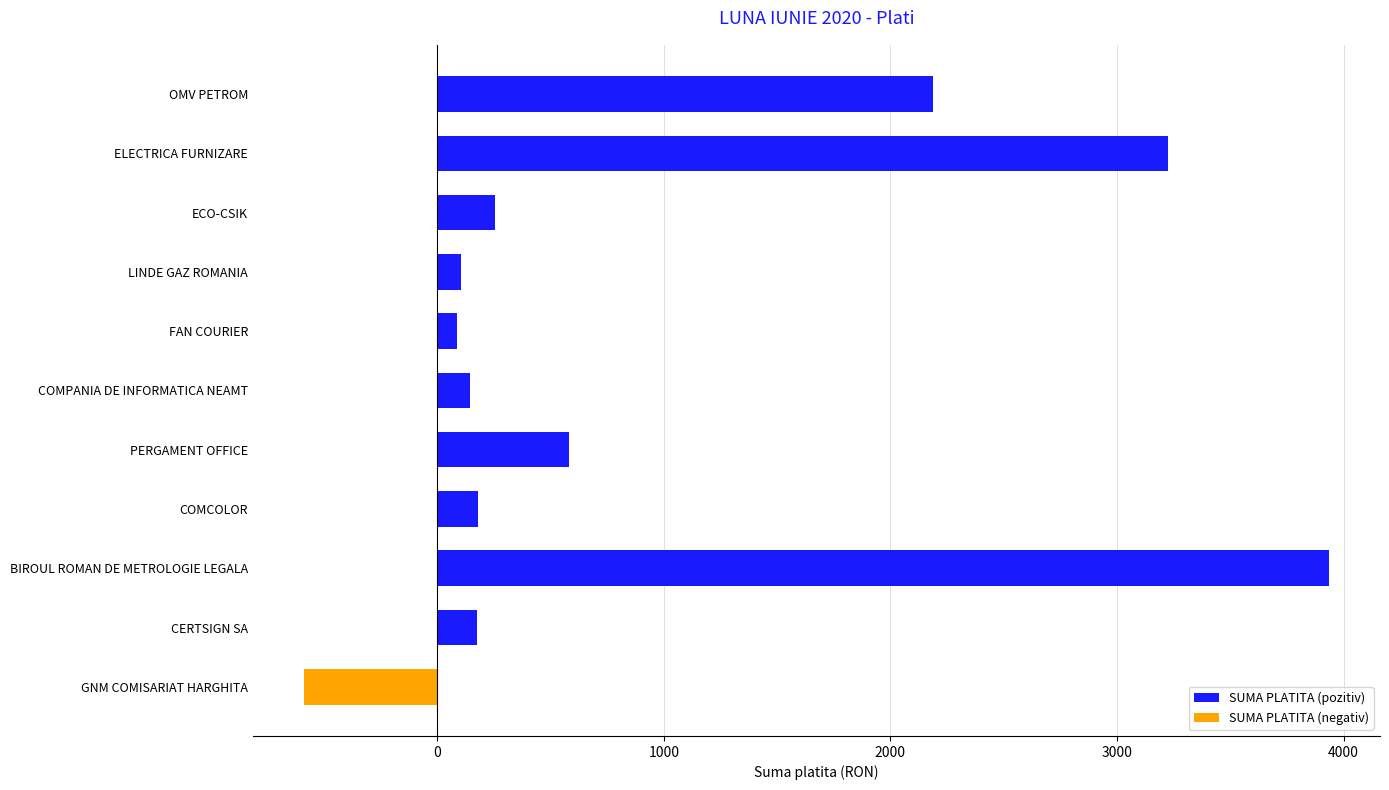

What is the sum of all SUMA PLATITA (pozitiv) values?

10869.4